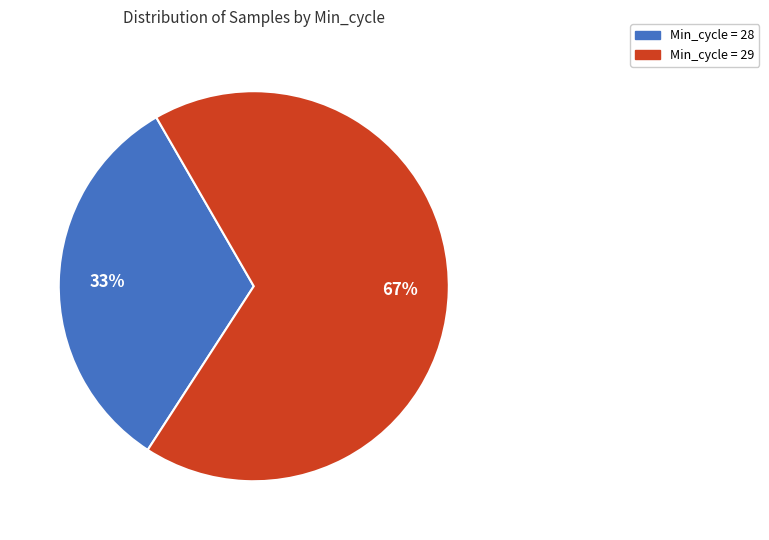

Which category has the smallest portion of the pie?

Min_cycle = 28